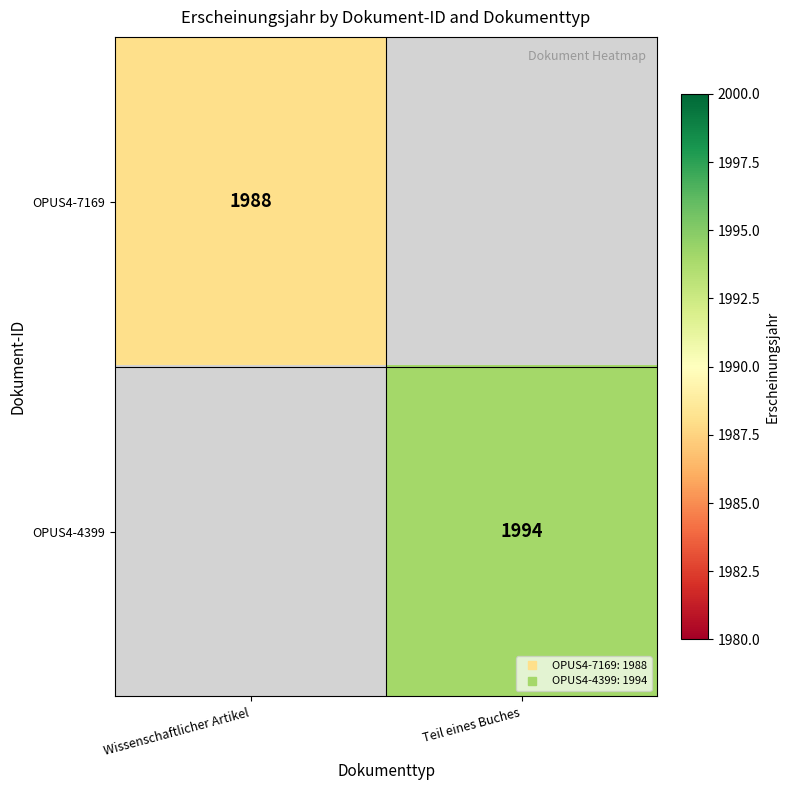

At how many categories does at least one series exceed 251?

2